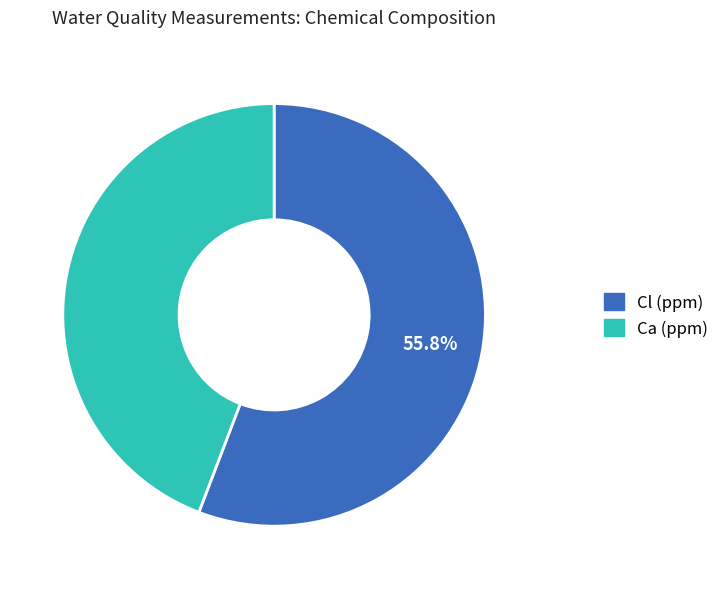

How many segments does this pie chart have?

2